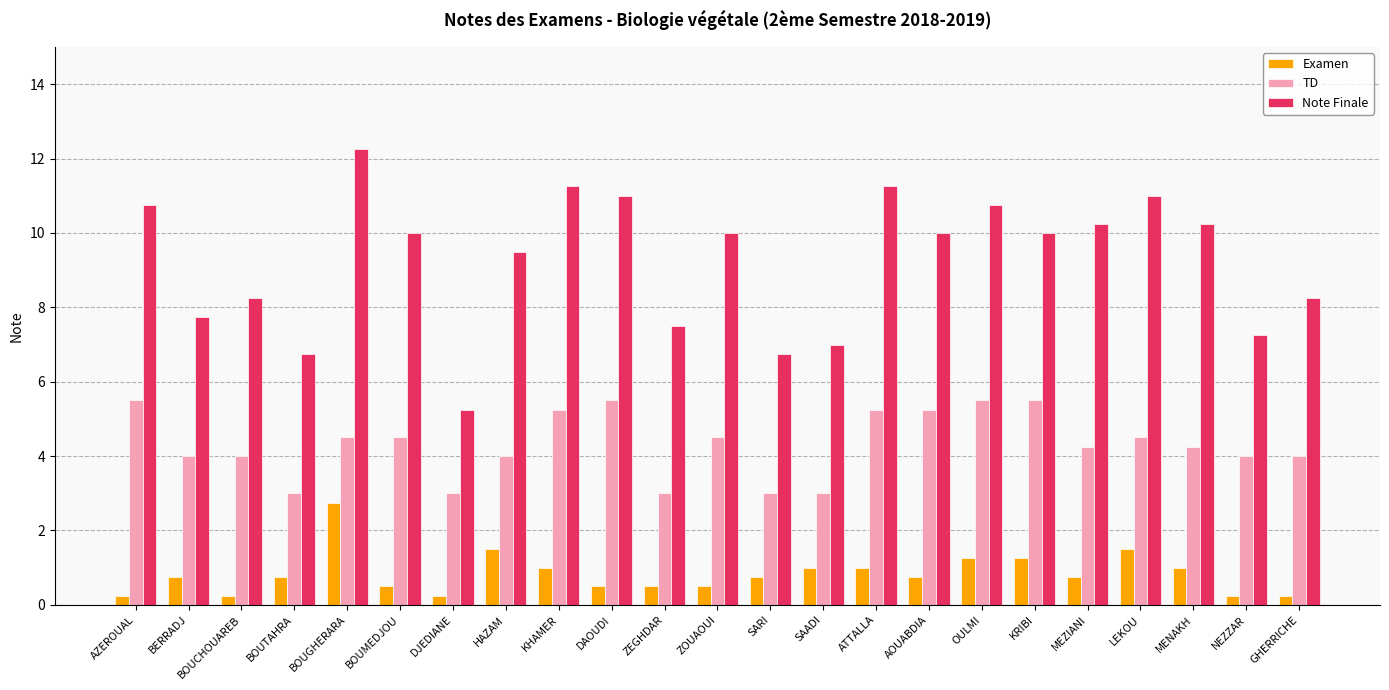

What is the difference between the maximum and minimum values in the TD series?

2.5